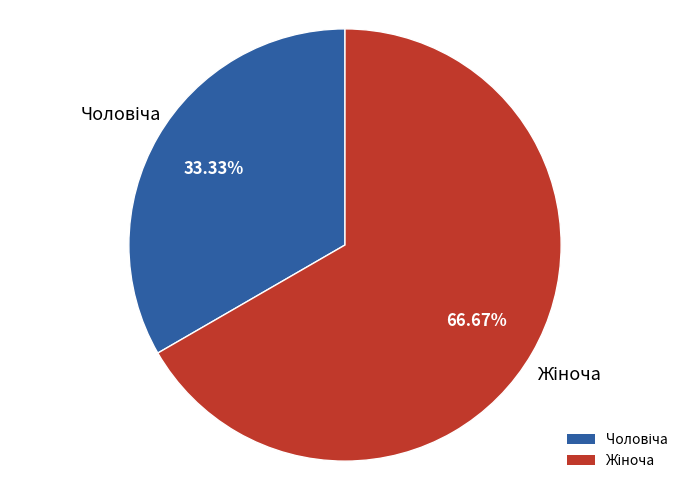

How many segments does this pie chart have?

2